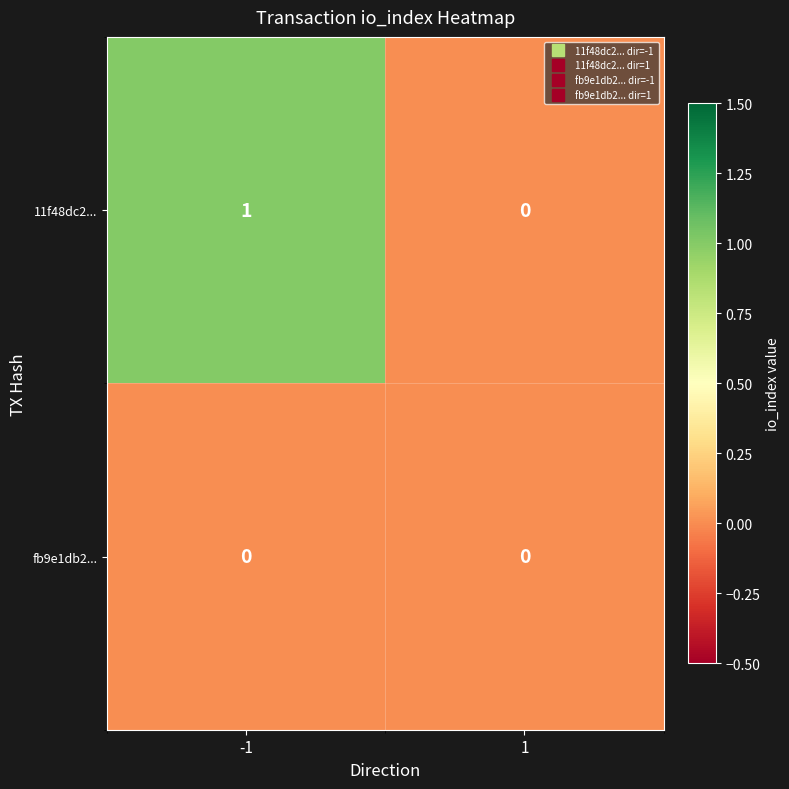

List the labels in order of 11f48dc2... value, largest first.

-1, 1